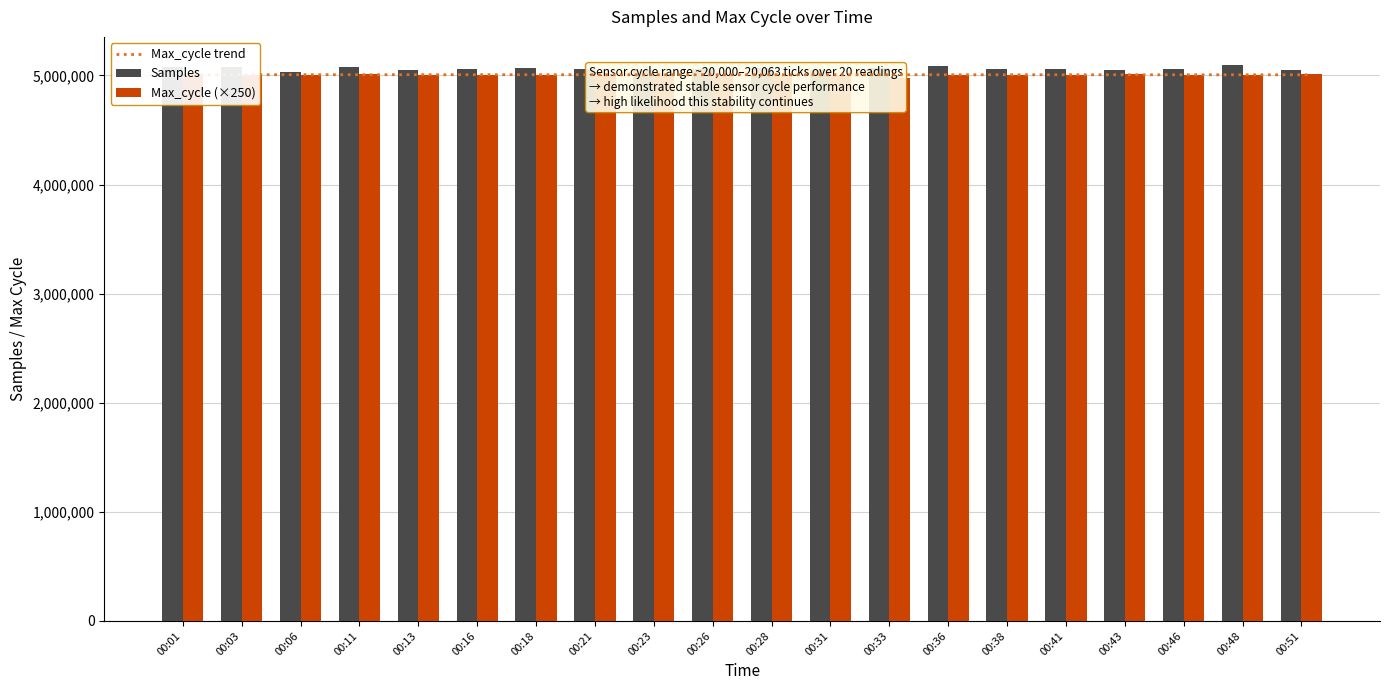

List the series in order of their peak value, lowest first.

Max_cycle trend, Max_cycle (×250), Samples